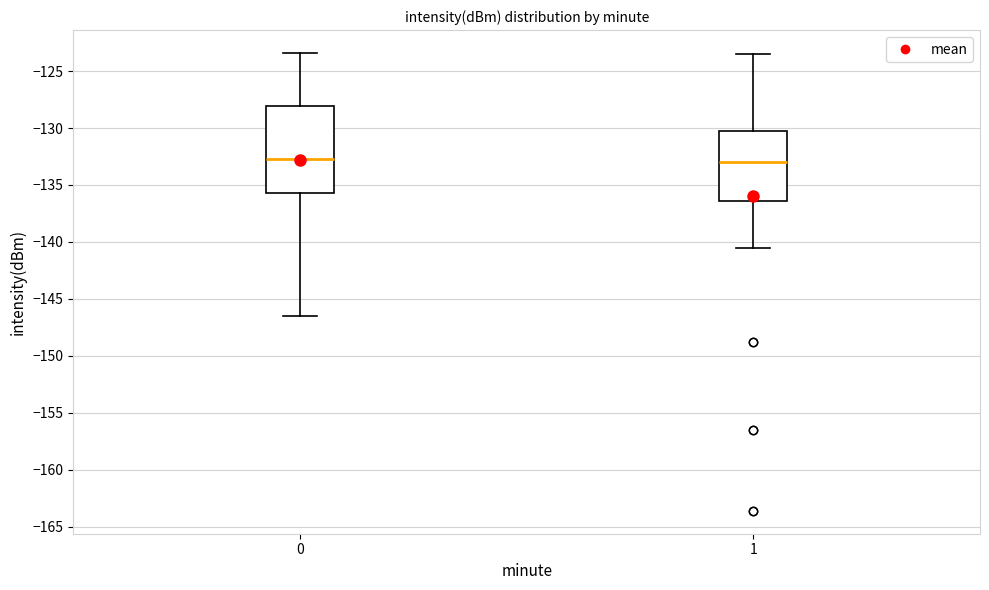

Comparing the boxes themselves (not the whiskers), which one is the tallest?

0